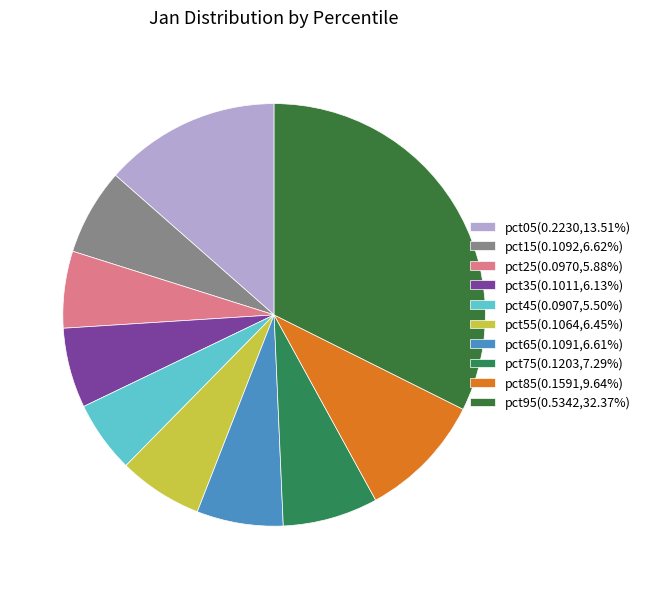

Count the number of slices in the pie.

10